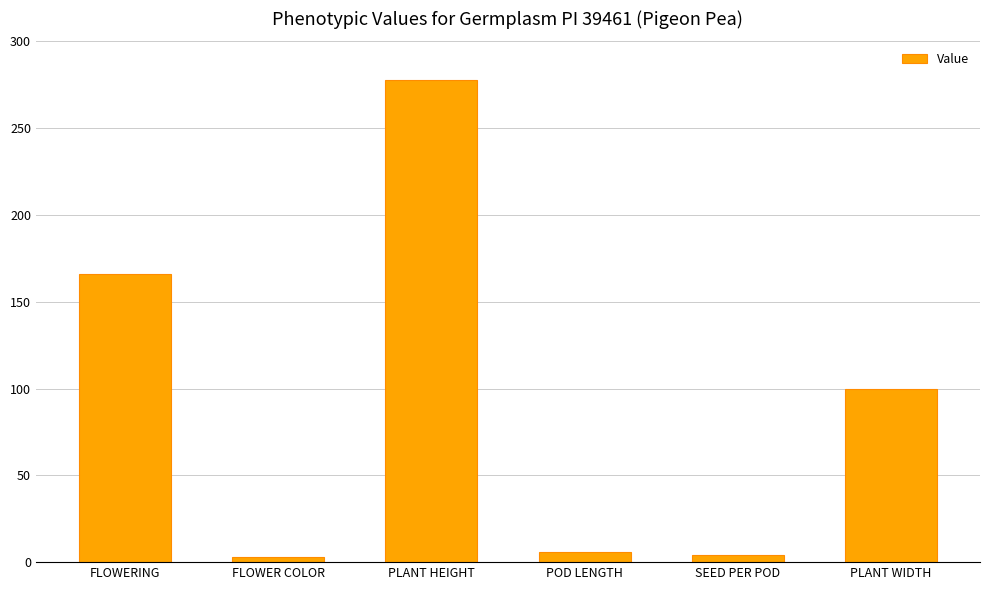

What is the difference between the maximum and second lowest values?

274